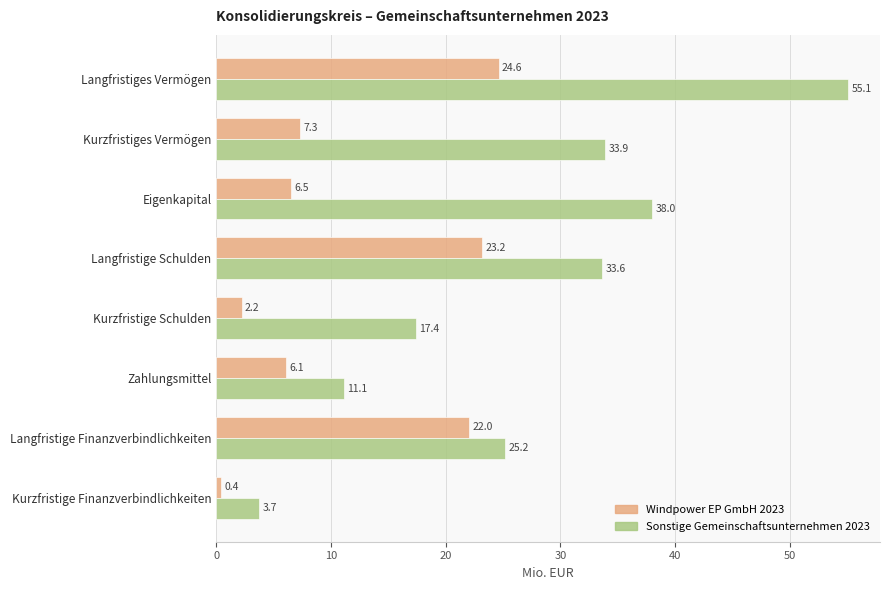

At which category is the sum across all series the highest?

Langfristiges Vermögen